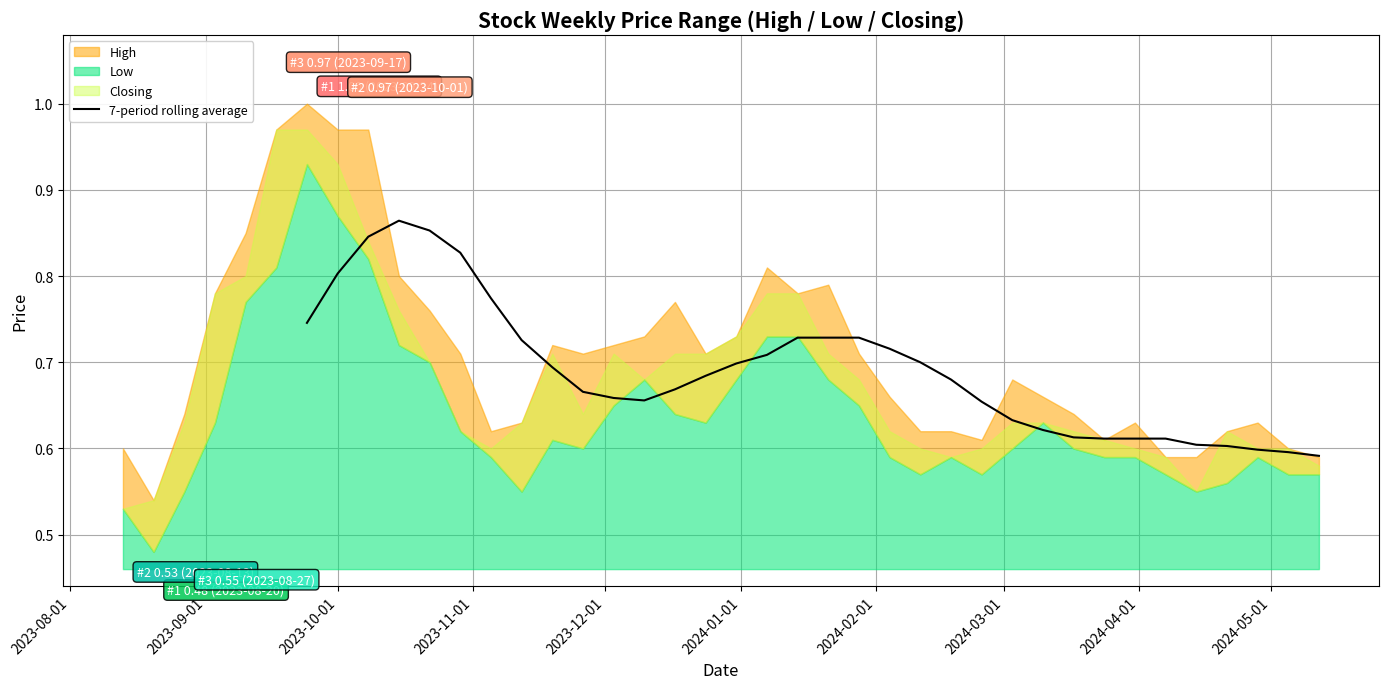

The value at 11 is 1.4. True or false?

False